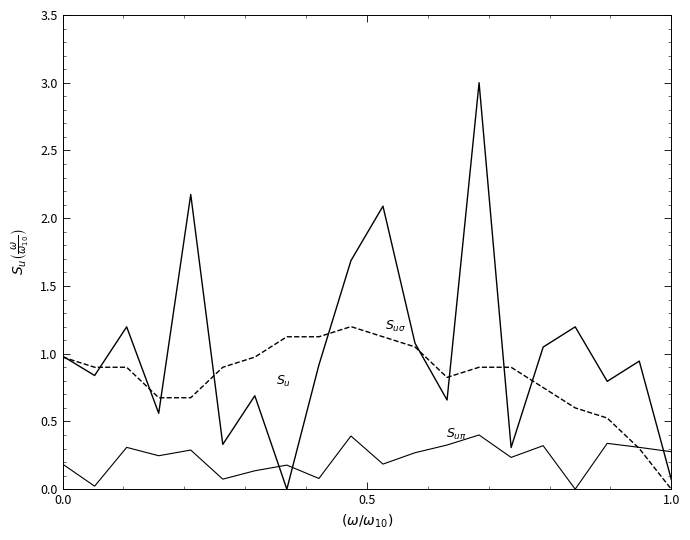

Does the chart display data point markers on the line(s)?

No